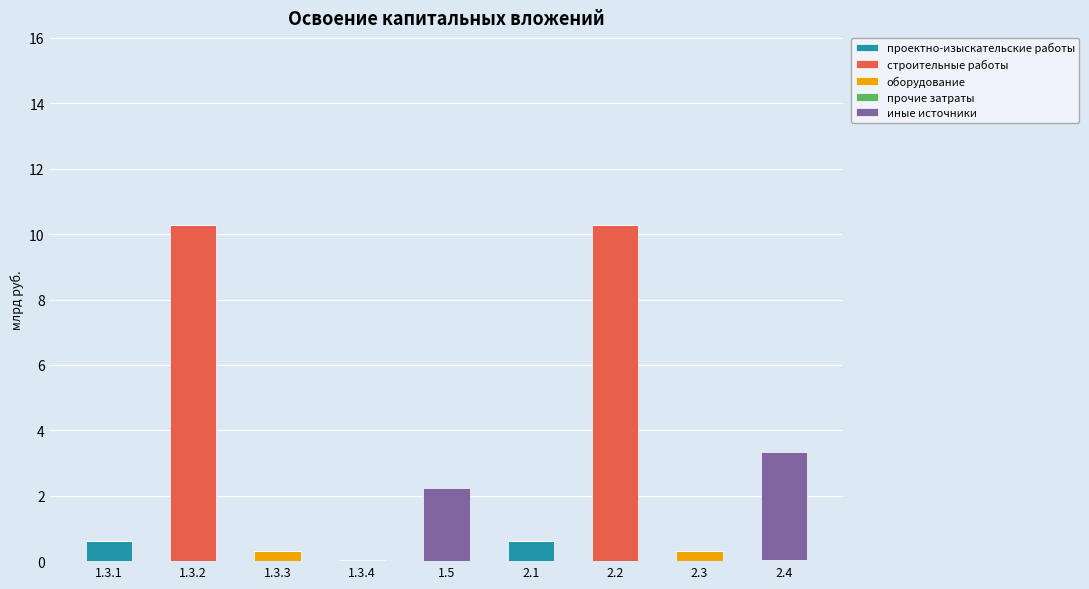

What is the maximum value for проектно-изыскательские работы?

0.6